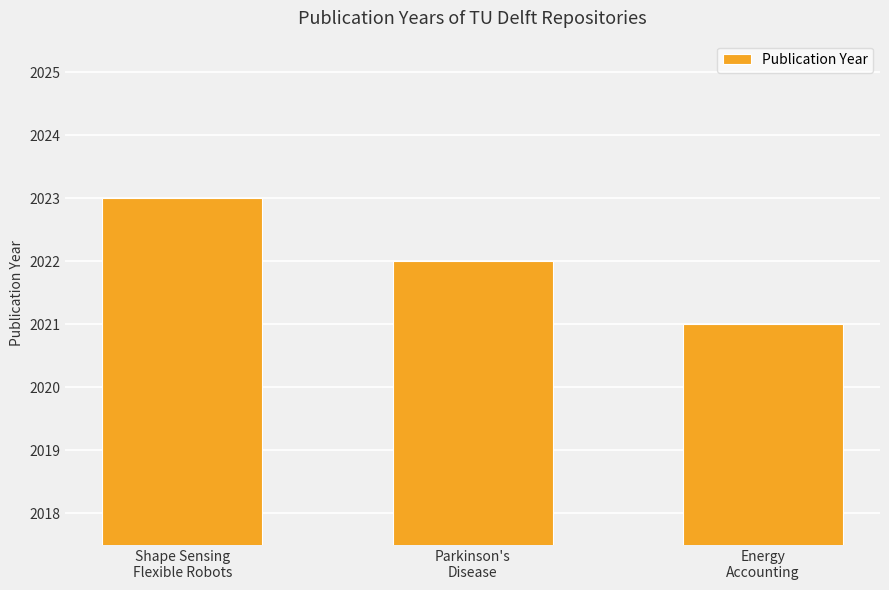

At which label is the value closest to 2022?

Parkinson's
Disease